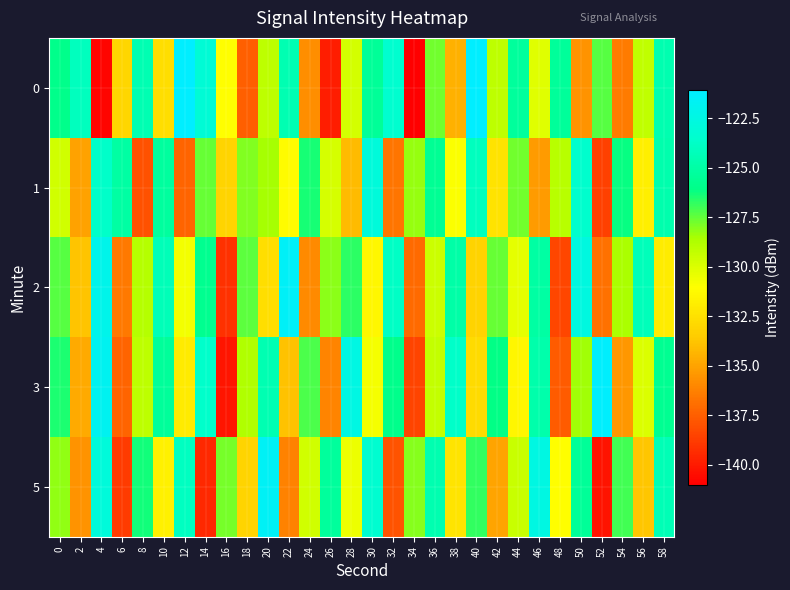

Reading left to right, transcribe all the data shown in this chart.

0: 0=-125.9	2=-124.1	4=-140.8	6=-133.0	8=-124.5	10=-132.6	12=-121.1	14=-123.1	16=-131.0	18=-137.4	20=-129.1	22=-124.5	24=-135.8	26=-139.9	28=-129.7	30=-125.5	32=-123.5	34=-141.0	36=-127.7	38=-134.5	40=-121.1	42=-129.1	44=-125.3	46=-130.1	48=-125.4	50=-135.6	52=-127.3	54=-136.4	56=-129.2	58=-124.6
1: 0=-129.7	2=-135.0	4=-123.7	6=-125.0	8=-138.0	10=-125.3	12=-137.3	14=-127.6	16=-133.1	18=-128.0	20=-128.5	22=-131.2	24=-126.4	26=-129.8	28=-134.1	30=-122.9	32=-136.7	34=-128.3	36=-125.6	38=-130.9	40=-124.1	42=-132.4	44=-127.7	46=-135.3	48=-129.0	50=-123.5	52=-138.6	54=-126.2	56=-131.8	58=-124.7
2: 0=-127.3	2=-133.8	4=-122.1	6=-136.5	8=-128.9	10=-124.3	12=-130.7	14=-125.8	16=-139.2	18=-127.4	20=-132.6	22=-121.5	24=-135.9	26=-128.1	28=-126.7	30=-131.4	32=-123.8	34=-137.1	36=-129.5	38=-124.9	40=-133.2	42=-127.6	44=-130.3	46=-125.1	48=-138.4	50=-122.7	52=-136.8	54=-128.6	56=-124.2	58=-131.9
3: 0=-126.5	2=-134.7	4=-121.8	6=-137.3	8=-129.1	10=-125.4	12=-132.0	14=-123.6	16=-140.2	18=-128.7	20=-124.5	22=-133.9	24=-127.2	26=-136.1	28=-122.4	30=-130.8	32=-125.9	34=-138.5	36=-129.3	38=-123.7	40=-132.8	42=-126.1	44=-131.5	46=-124.8	48=-137.6	50=-128.4	52=-121.2	54=-135.4	56=-130.0	58=-125.7
5: 0=-128.2	2=-135.6	4=-122.9	6=-138.8	8=-126.3	10=-131.7	12=-124.0	14=-139.5	16=-127.8	18=-133.1	20=-121.6	22=-136.2	24=-129.7	26=-125.3	28=-130.5	30=-123.4	32=-137.9	34=-128.0	36=-124.6	38=-132.3	40=-126.8	42=-135.0	44=-129.4	46=-122.5	48=-131.1	50=-125.5	52=-140.3	54=-127.0	56=-133.7	58=-124.4